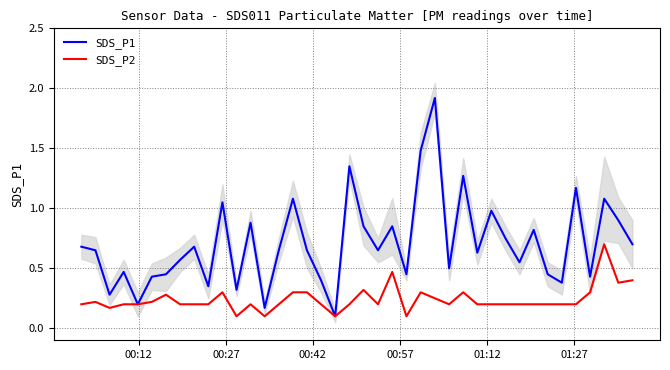

True or false: SDS_P2 and SDS_P1 cross at least once.

False